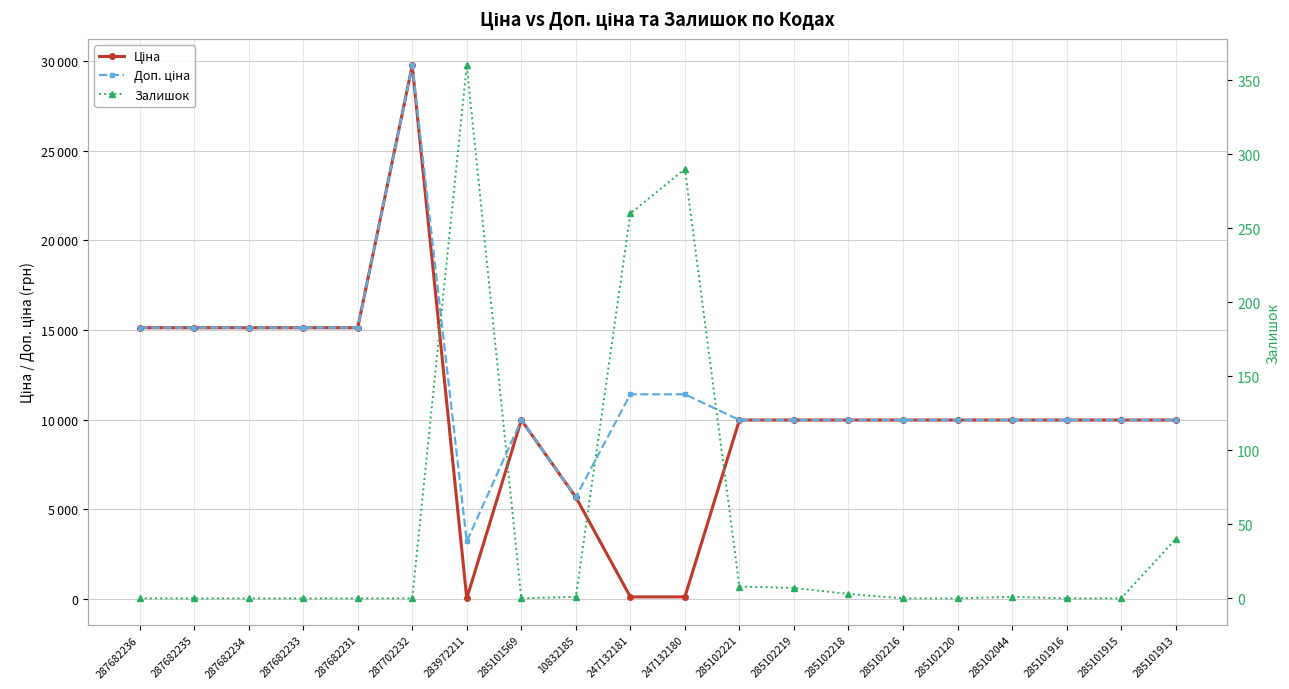

Rank the series at 285101915 from highest to lowest value.

Ціна, Доп. ціна, Залишок